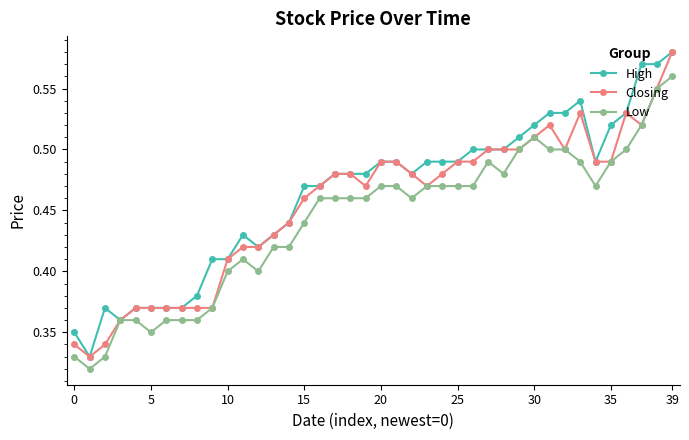

How many High values are between 0 and 1?

40